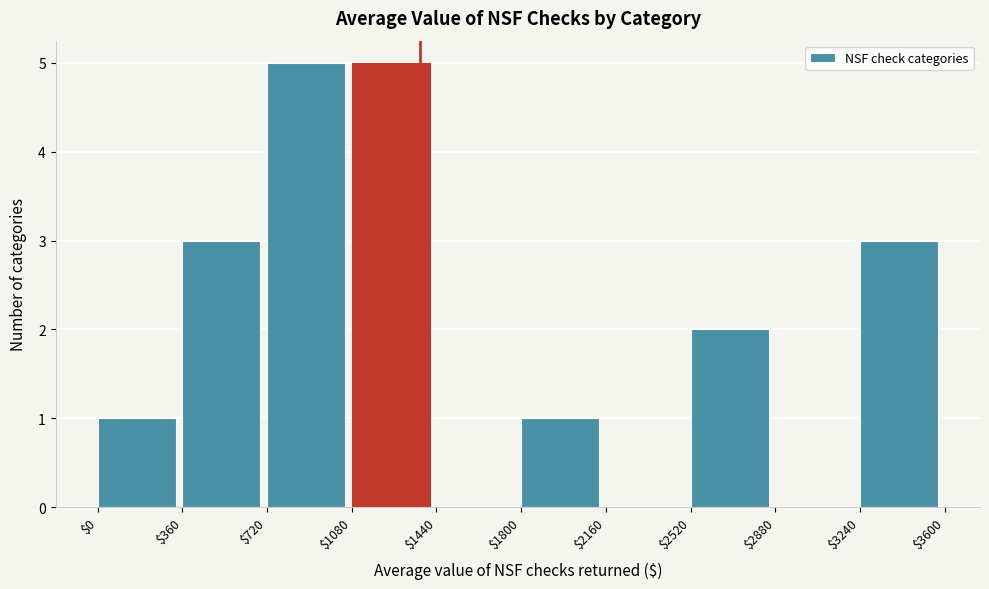

Reading left to right, transcribe this chart: for each bar, give the range it covers on the x-axis and its height. The values are not printed on the chart, so give them approximately, as read against the axis.

$0 to $360: 1
$360 to $720: 3
$720 to $1080: 5
$1080 to $1440: 5
$1440 to $1800: 0
$1800 to $2160: 1
$2160 to $2520: 0
$2520 to $2880: 2
$2880 to $3240: 0
$3240 to $3600: 3